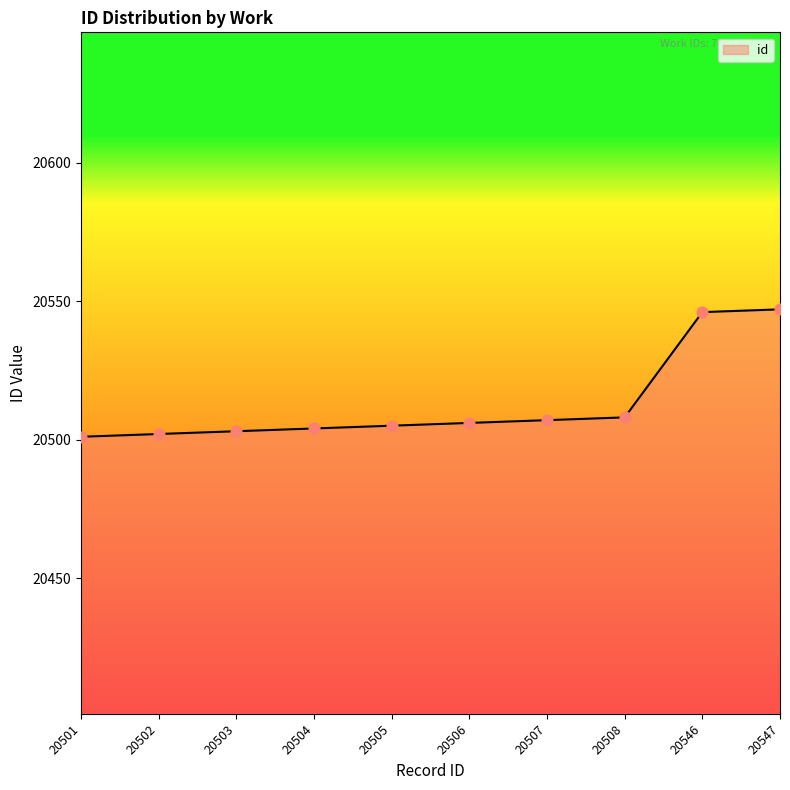

What is the ratio of the value at 20504 to the value at 20507?

1.0